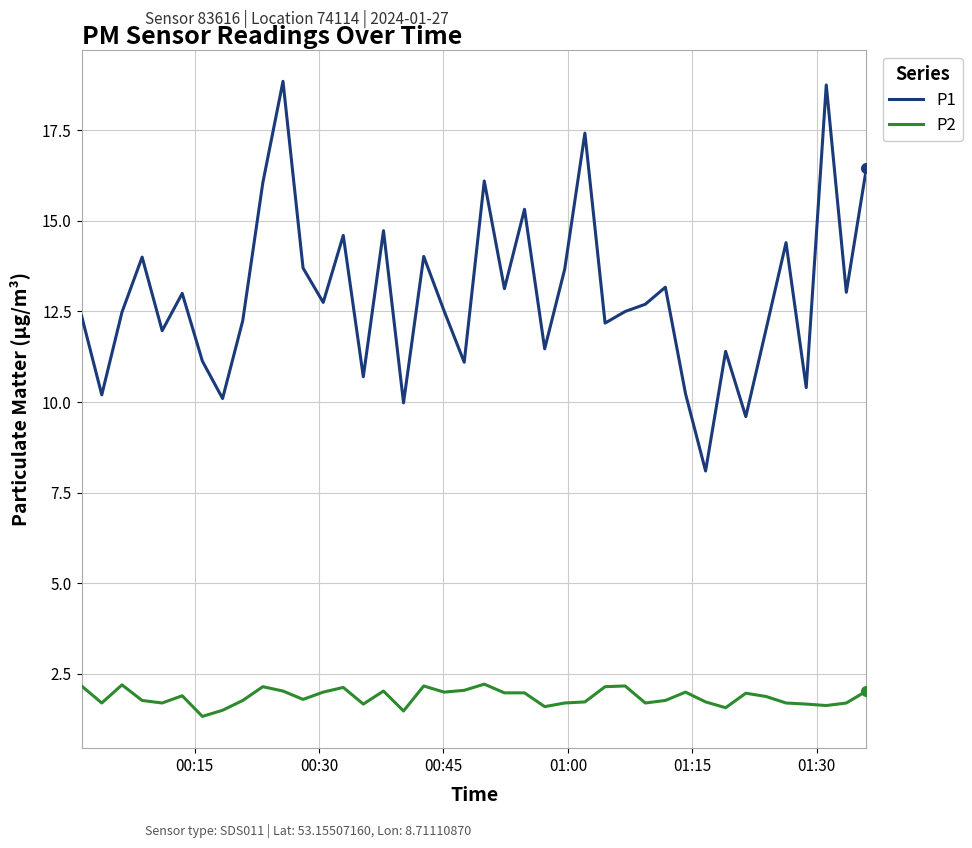

Which series has the widest spread of values?

P1